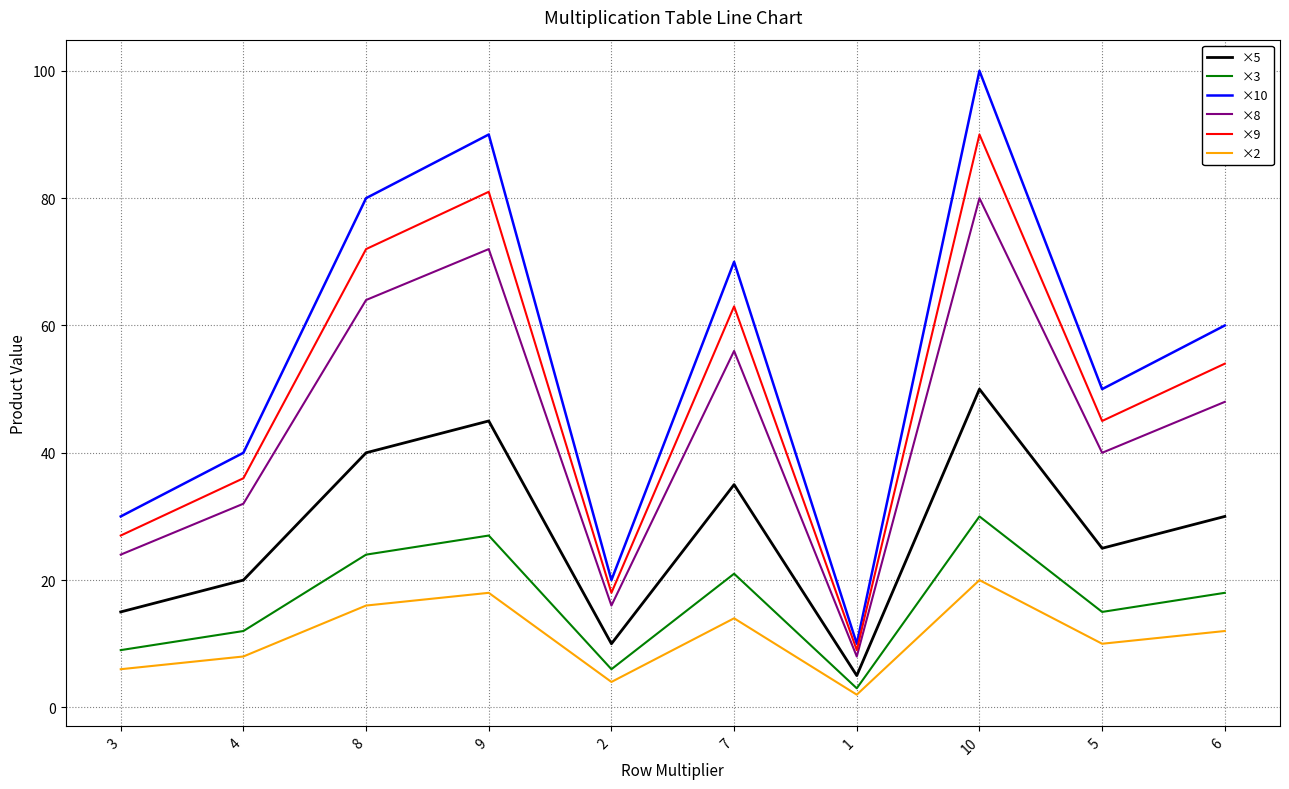

Rank the series at 3 from highest to lowest value.

×10, ×9, ×8, ×5, ×3, ×2